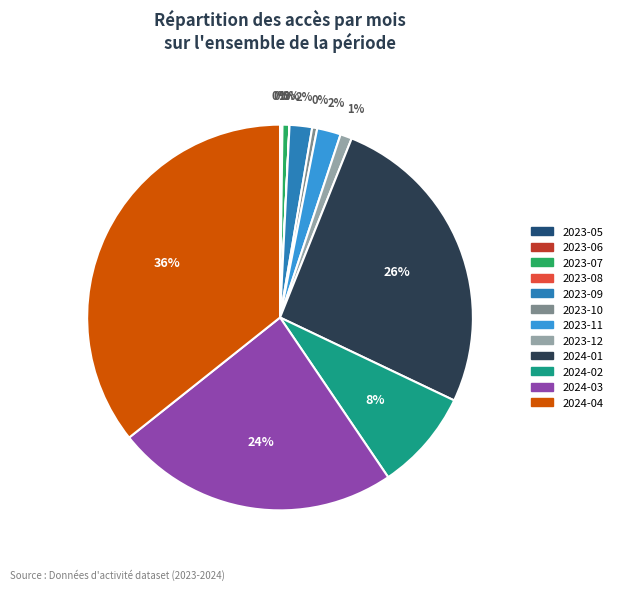

What is the largest slice in the pie chart?

2024-04